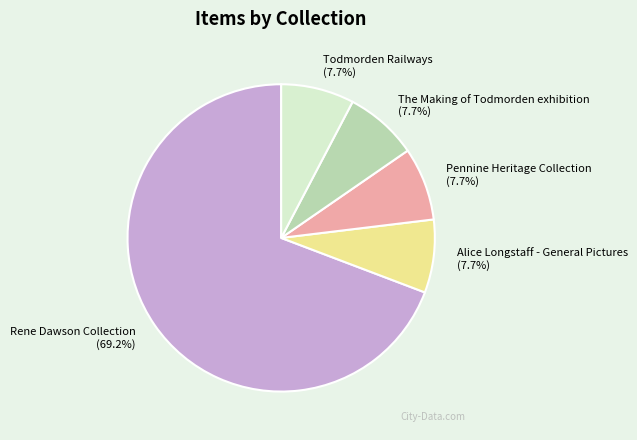

What is the largest slice in the pie chart?

Rene Dawson Collection